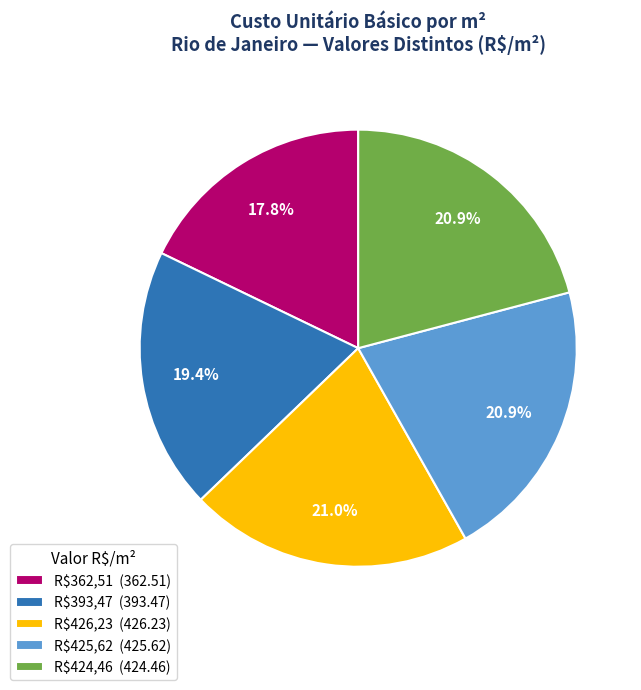

How many slices are in this pie chart?

5